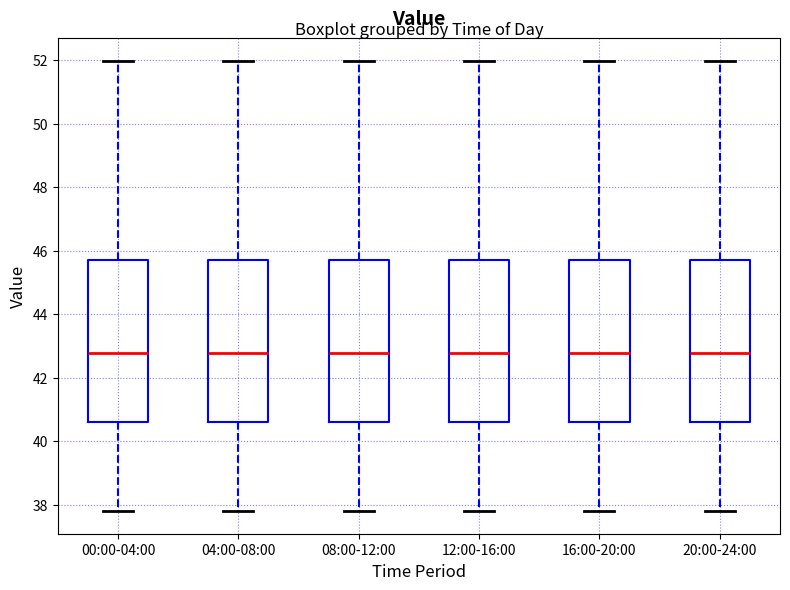

Reading left to right, transcribe this box plot: for each box, give where its median line is, the range the box spans, and where its two whiskers end, as read against the y-axis. The values are not printed on the chart, so give them approximately, as read against the axis.

00:00-04:00: median 42.8, box 40.6 to 45.6, whiskers 37.8 to 52.0
04:00-08:00: median 42.8, box 40.6 to 45.6, whiskers 37.8 to 52.0
08:00-12:00: median 42.8, box 40.6 to 45.6, whiskers 37.8 to 52.0
12:00-16:00: median 42.8, box 40.6 to 45.6, whiskers 37.8 to 52.0
16:00-20:00: median 42.8, box 40.6 to 45.6, whiskers 37.8 to 52.0
20:00-24:00: median 42.8, box 40.6 to 45.6, whiskers 37.8 to 52.0